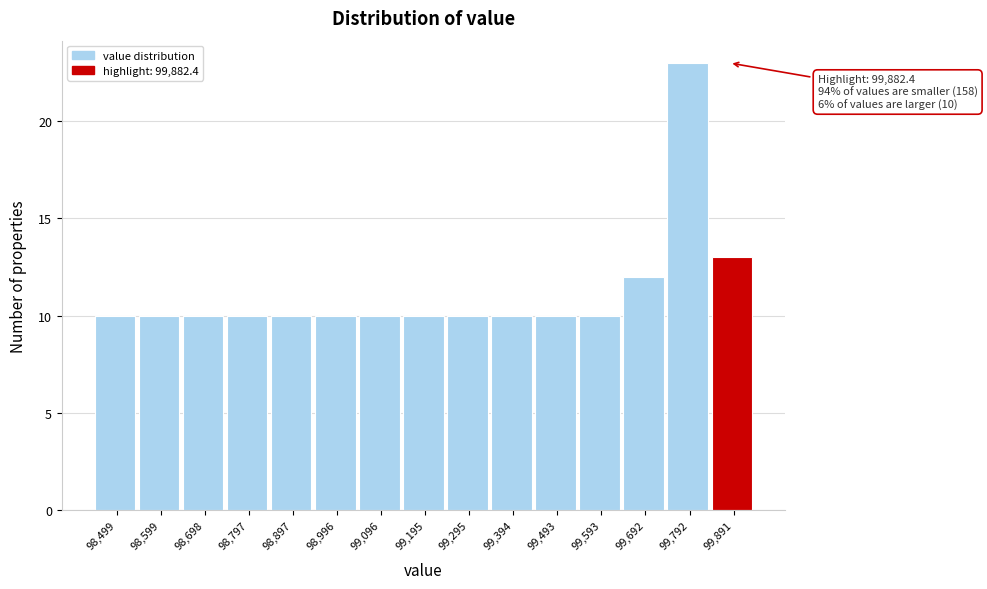

Which range on the x-axis has the tallest bar?

99740 to 99840